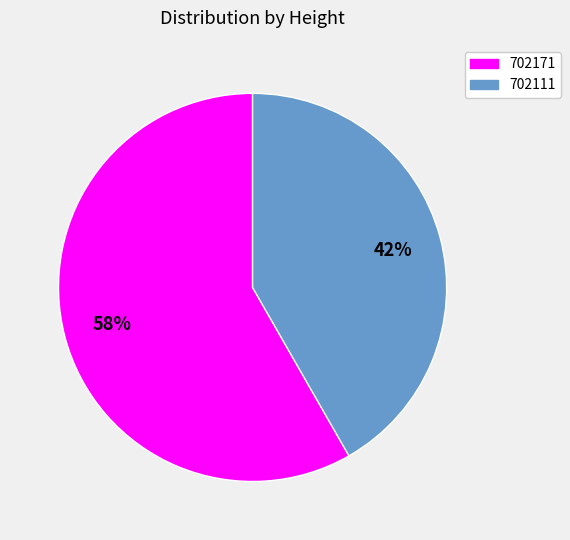

Do 702111 and 702171 together represent more than half of the pie?

Yes